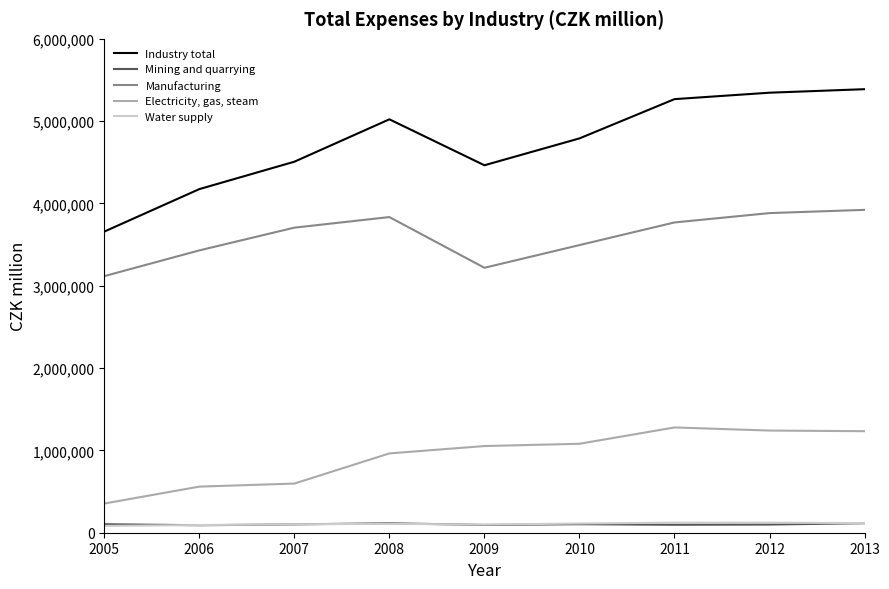

How many Water supply values are between 98209 and 116944?

5